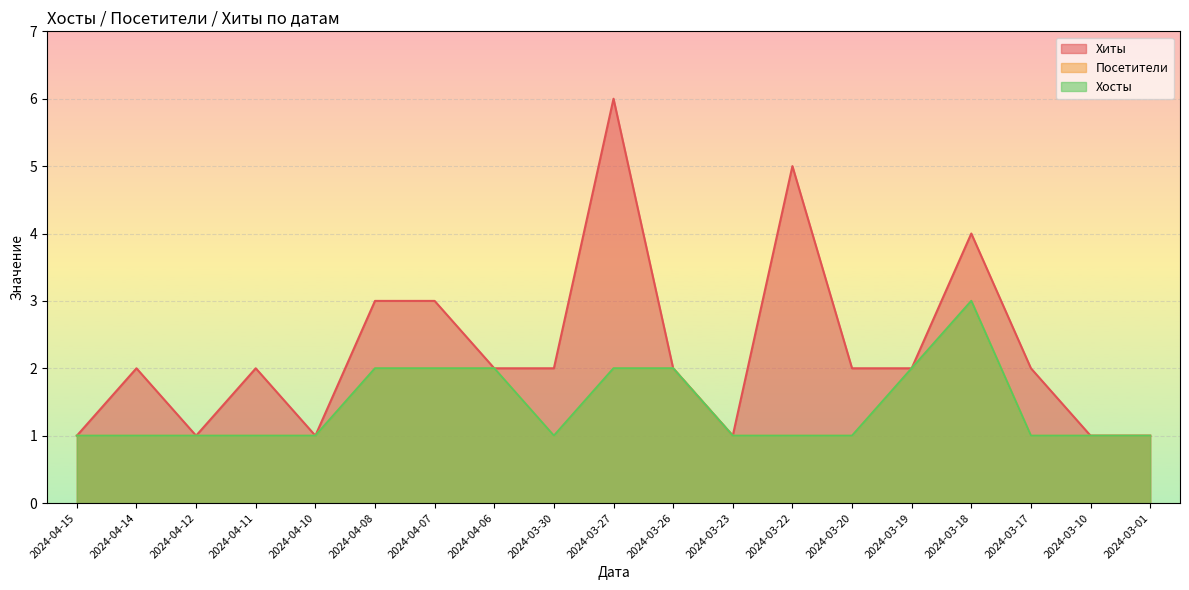

Which series changed the most between 2024-04-12 and 2024-04-10?

Хиты